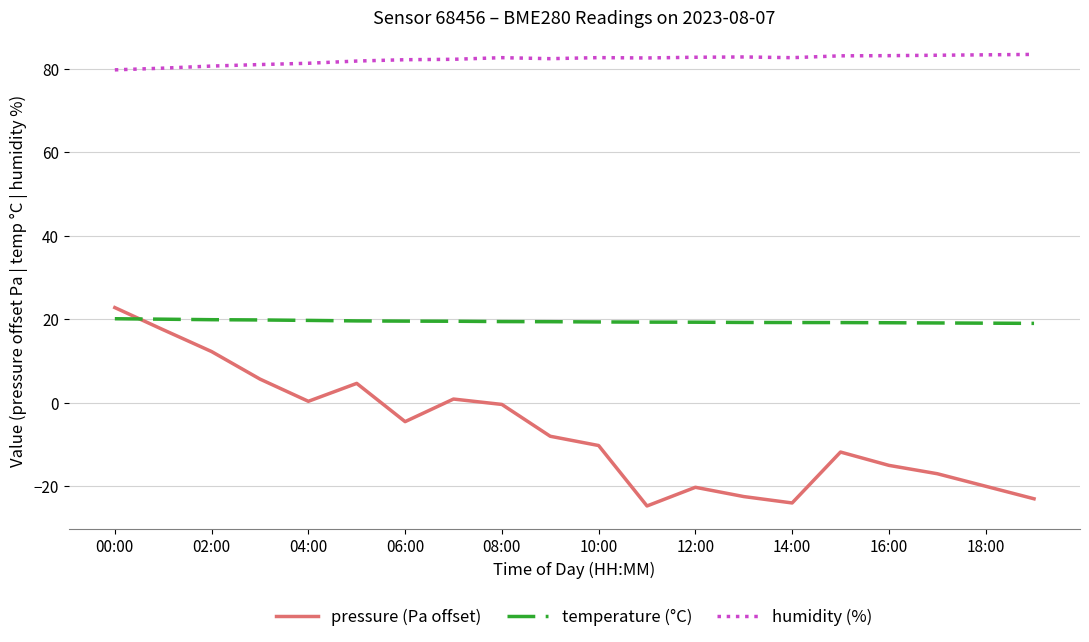

What is the lowest value of the pressure (Pa offset) series?

-24.7